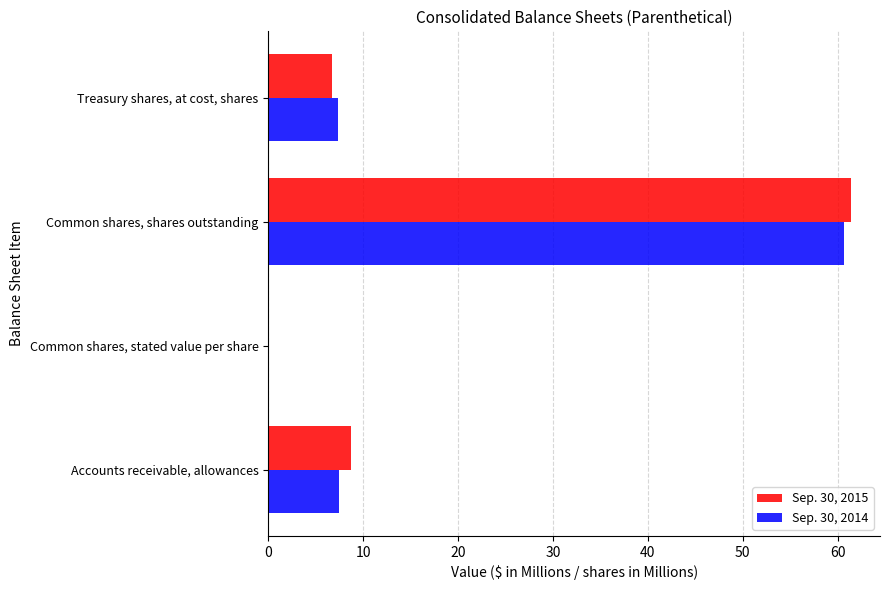

What is the sum of the Sep. 30, 2015 values at Common shares, shares outstanding and Treasury shares, at cost, shares?

68.1